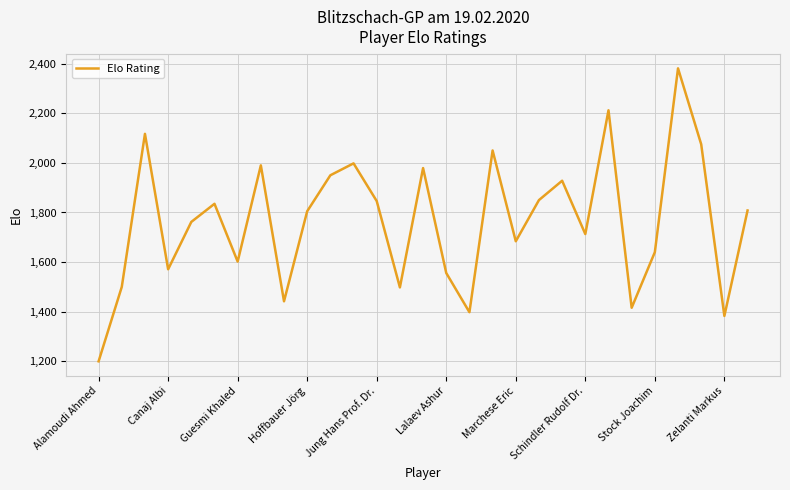

What is the difference between the maximum and minimum values?

1181